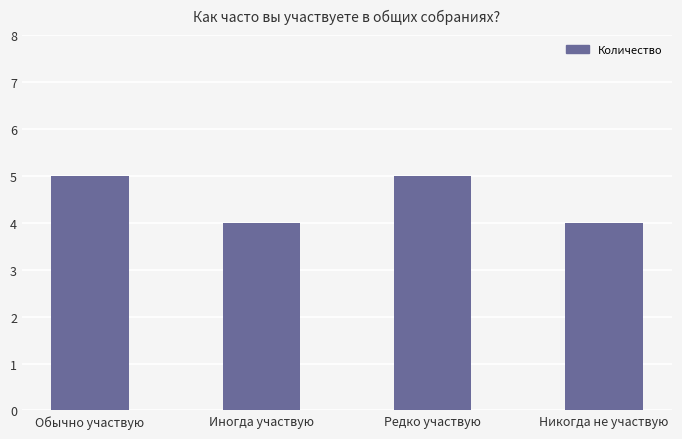

What position from the right is Иногда участвую?

3